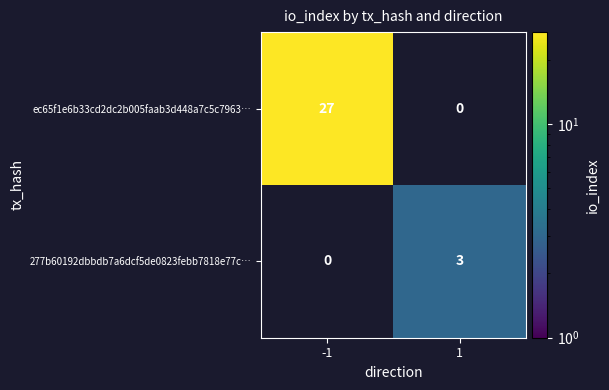

What is the difference between the highest and lowest values at 1?

3